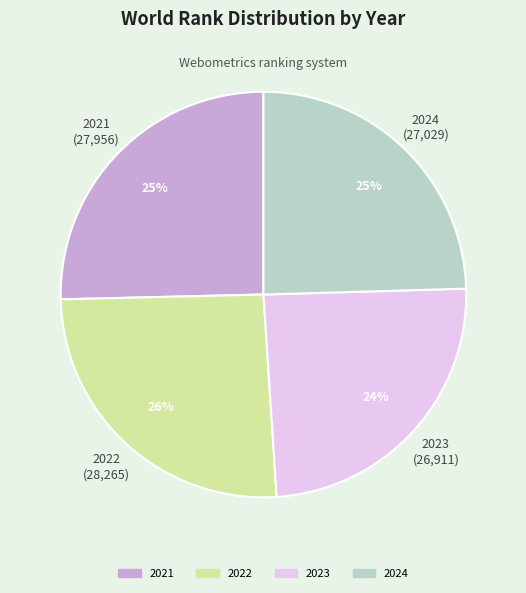

To the nearest percent, what is the difference between the 2023 and 2021 slice percentages?

1%